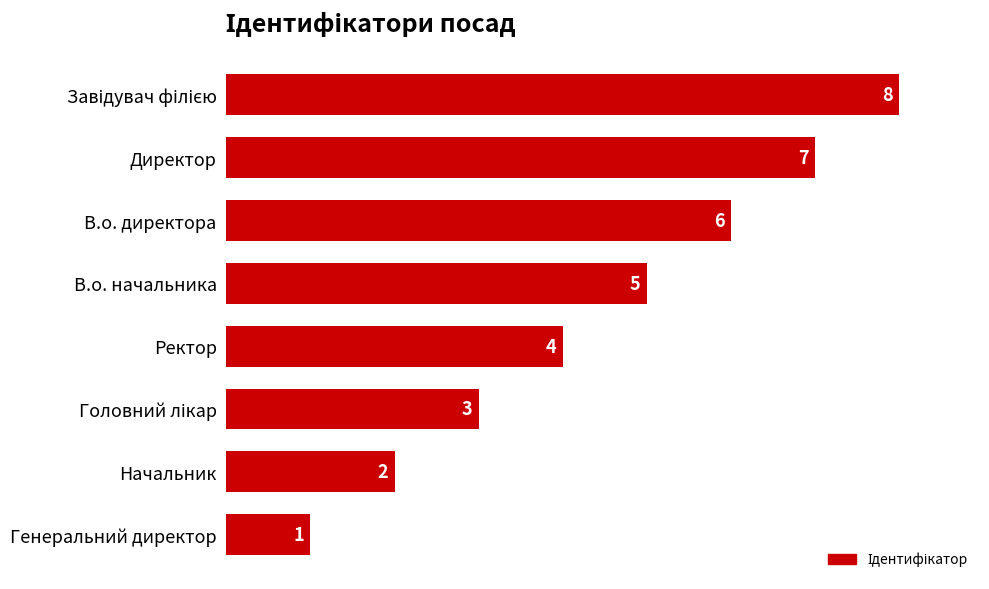

What value does the data have at В.о. начальника?

5